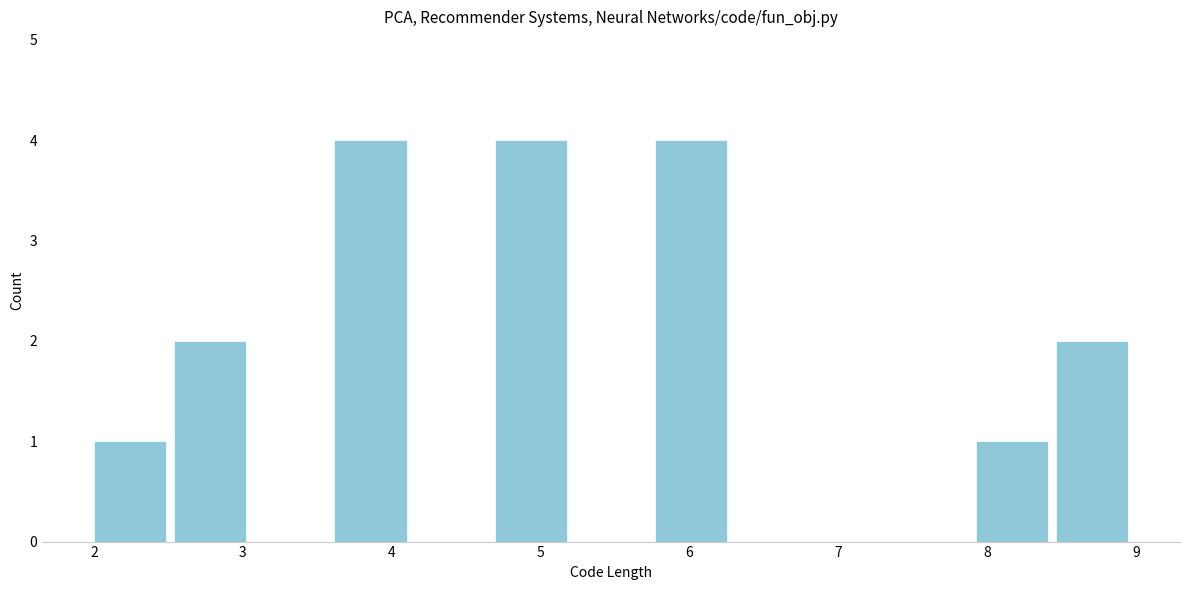

How tall is the bar that spans 3.6 to 4.2 on the x-axis? Neither the bar edges nor the heights are printed on the chart, so give them approximately, as read against the axes.

4